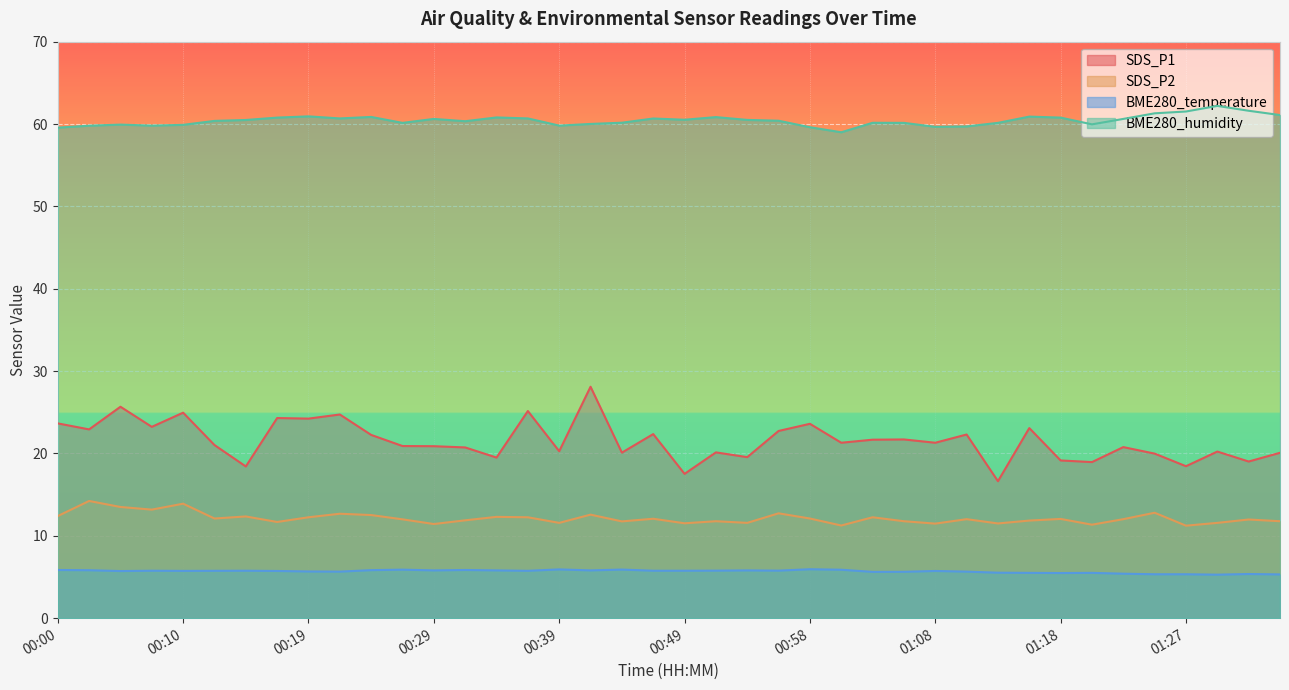

What value does the BME280_temperature series have at 01:15?

5.5